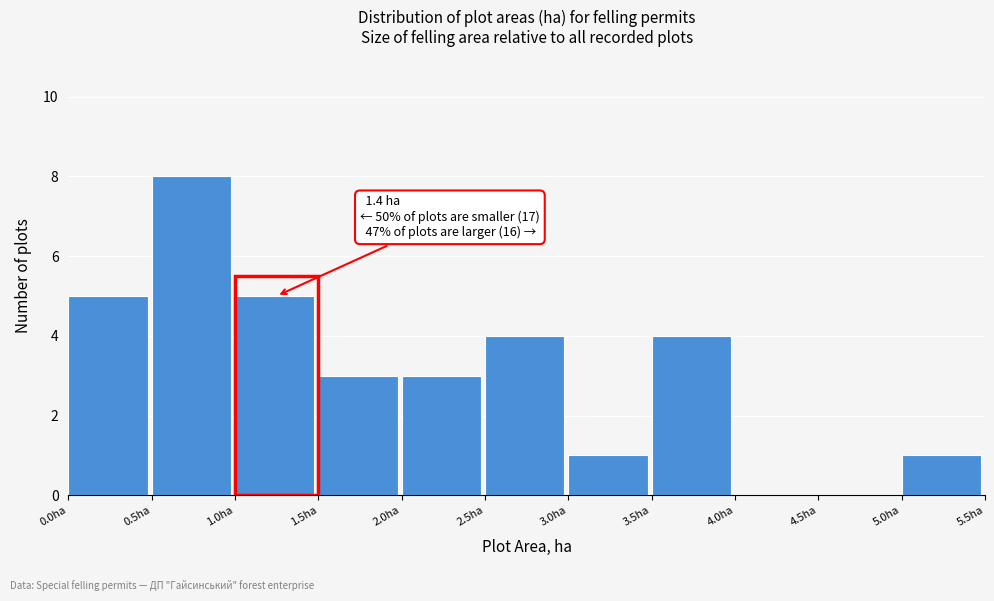

Which range on the x-axis has the tallest bar?

0.5 to 1.0